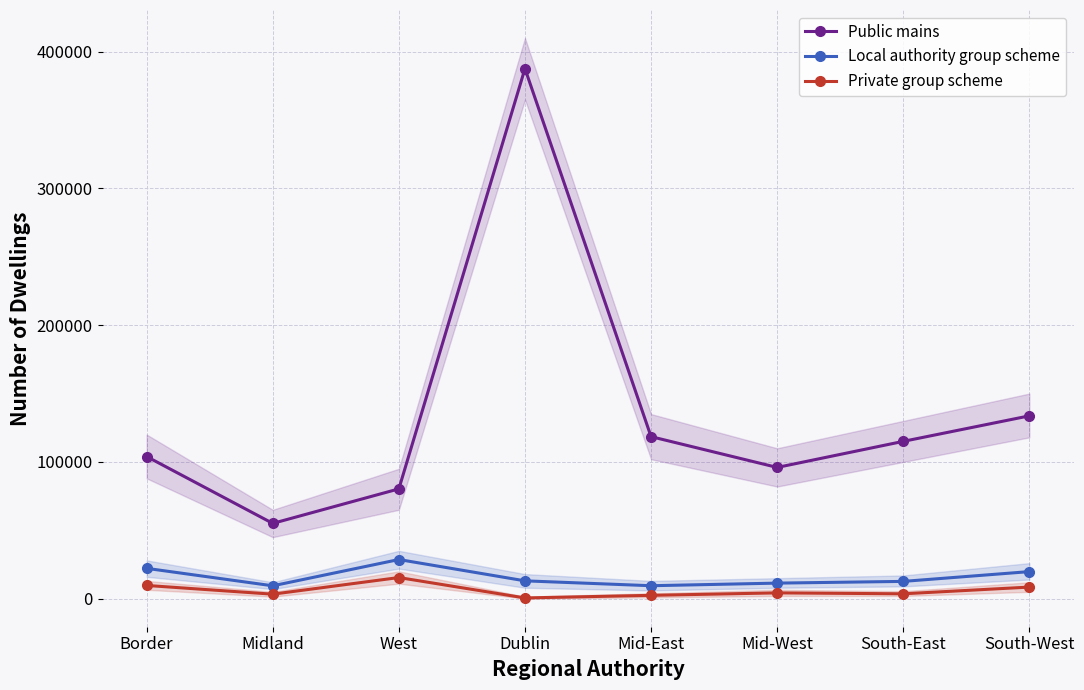

What value does the Local authority group scheme series have at Border?

22184